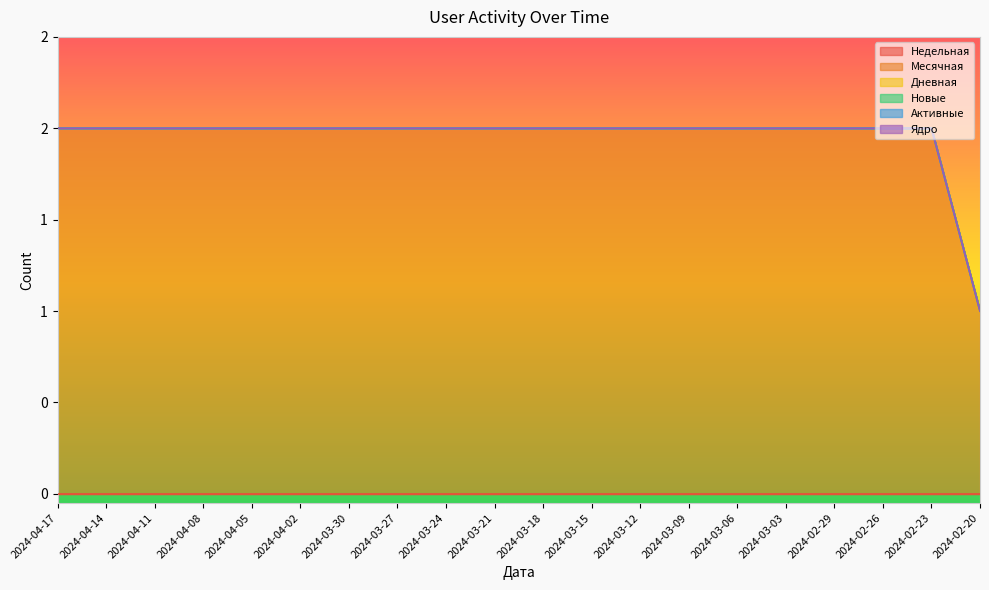

What are all the series names shown in the legend?

Недельная, Месячная, Дневная, Новые, Активные, Ядро